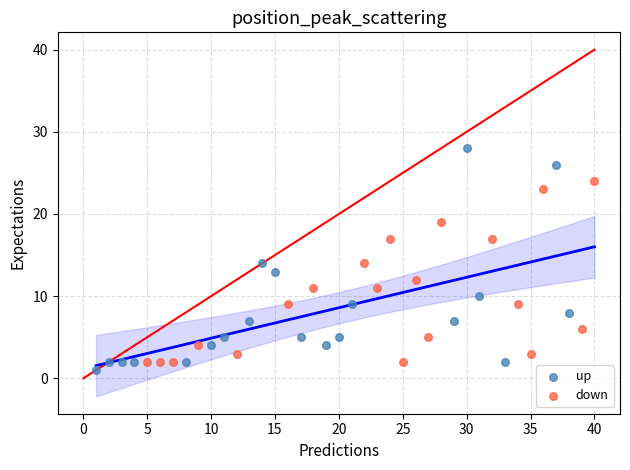

Which series reaches the maximum Y coordinate?

up